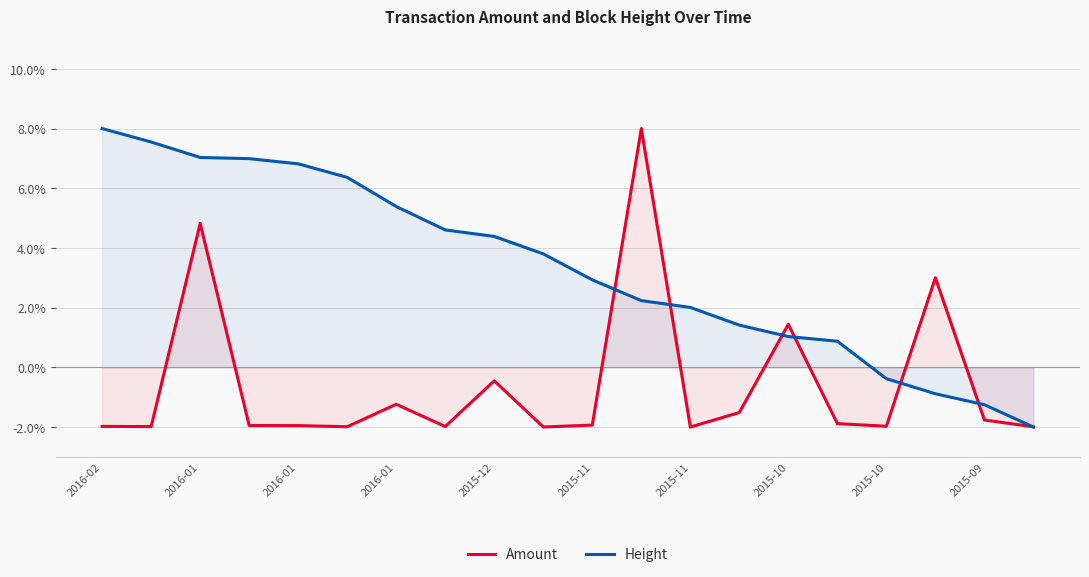

Which category has the highest value in the Height series?

2016-02